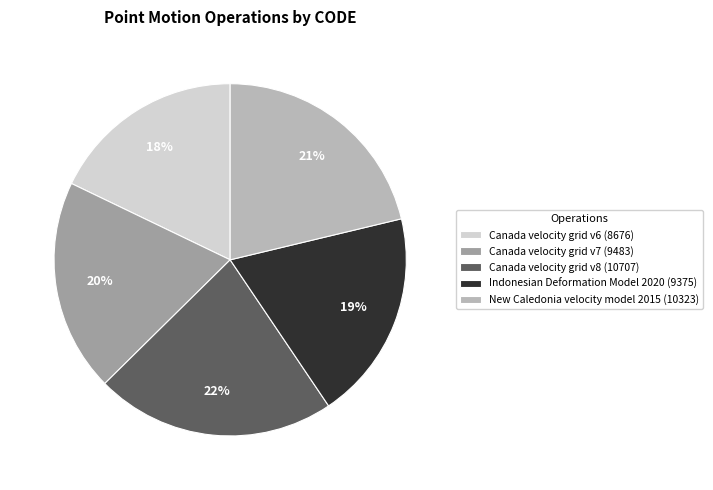

Count the number of slices in the pie.

5